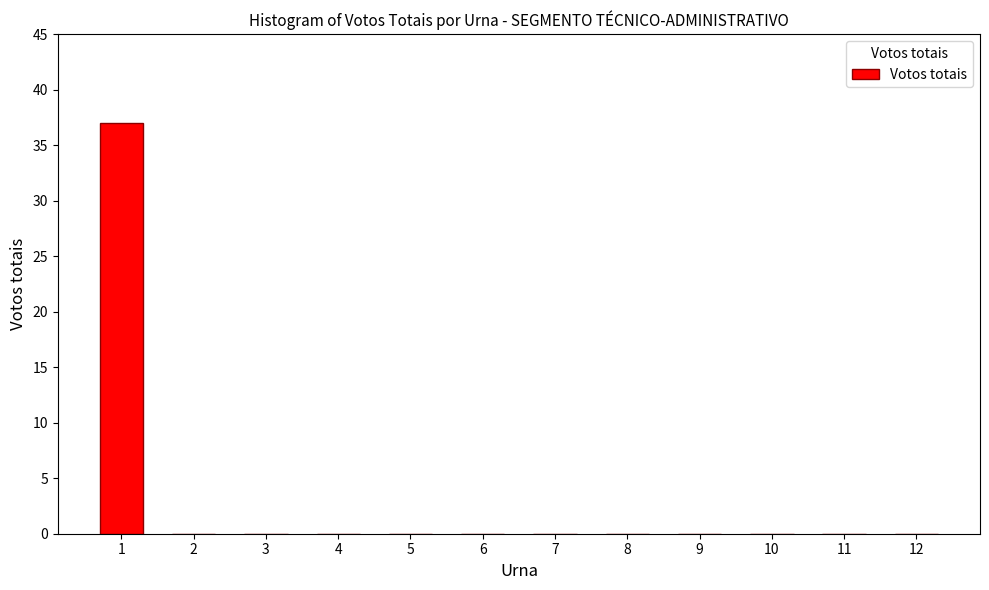

How many distinct data groups are displayed?

1